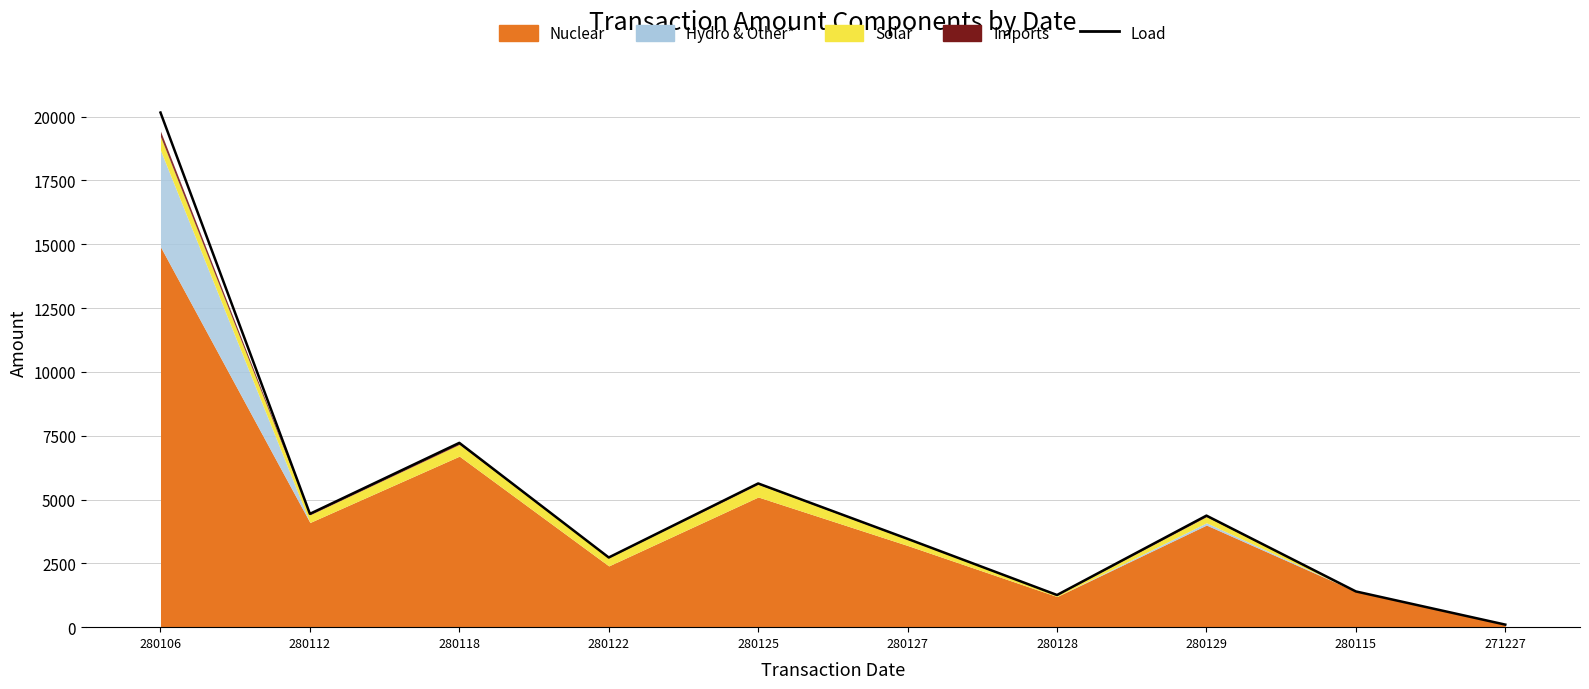

What is the label of the 1st point from the right?

271227